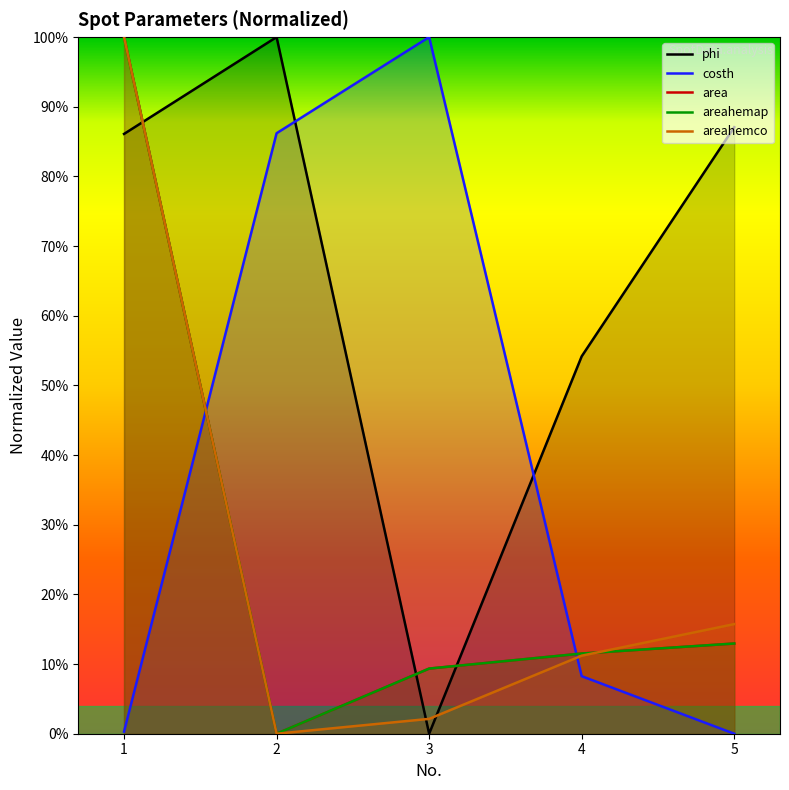

Reading left to right, what are all the values shown in this chart?

phi: 1=0.9	2=1.0	3=0.0	4=0.5	5=0.9
costh: 1=0.0	2=0.9	3=1.0	4=0.1	5=0.0
area: 1=1.0	2=0.0	3=0.1	4=0.1	5=0.1
areahemap: 1=1.0	2=0.0	3=0.1	4=0.1	5=0.1
areahemco: 1=1.0	2=0.0	3=0.0	4=0.1	5=0.2